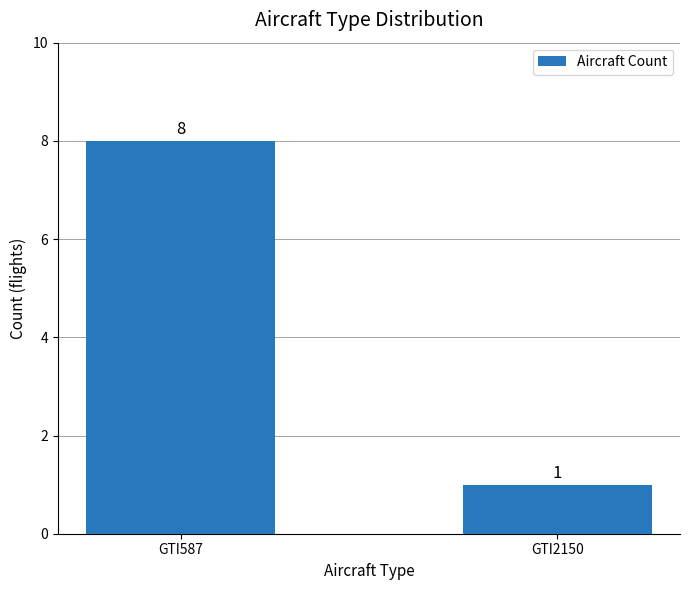

Are the bars horizontal?

No